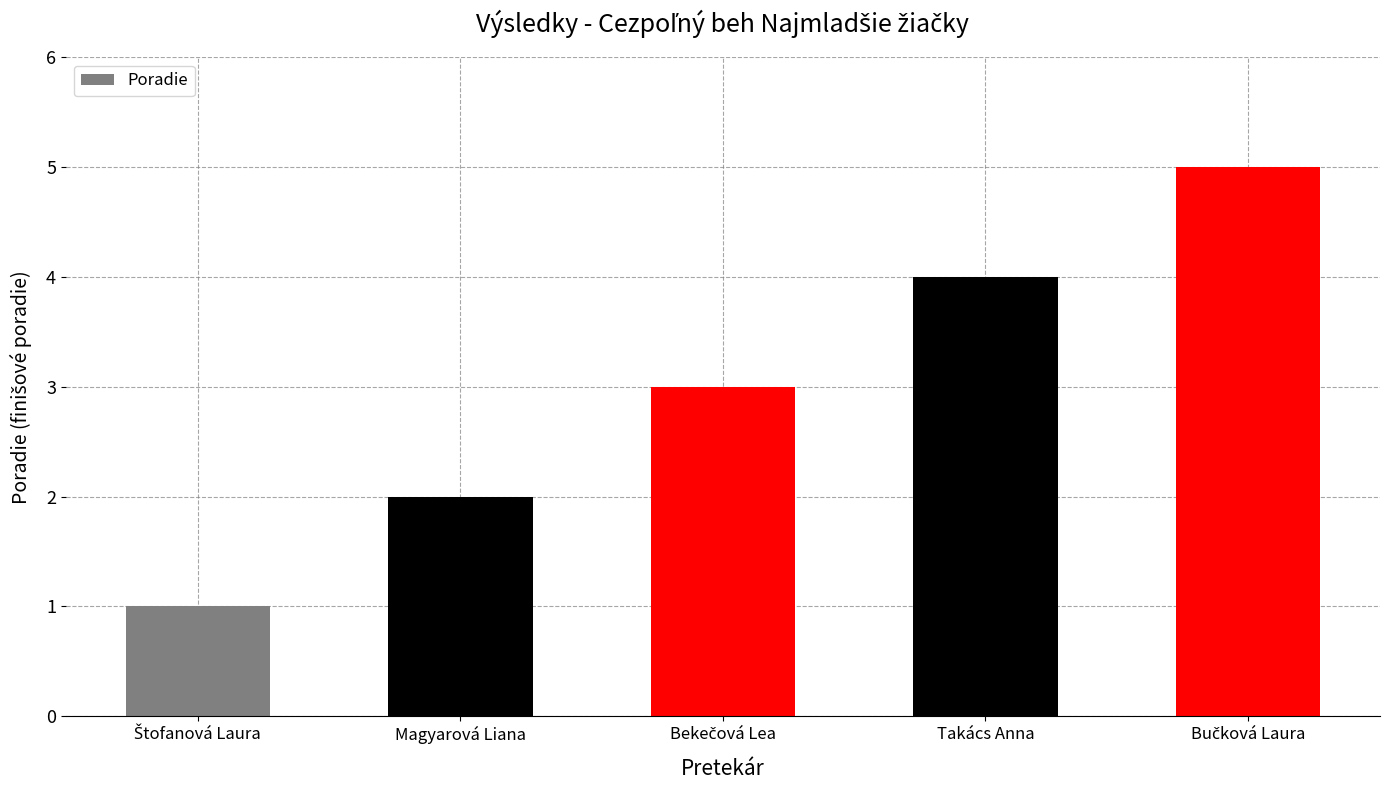

The value at Takács Anna is 4. True or false?

True